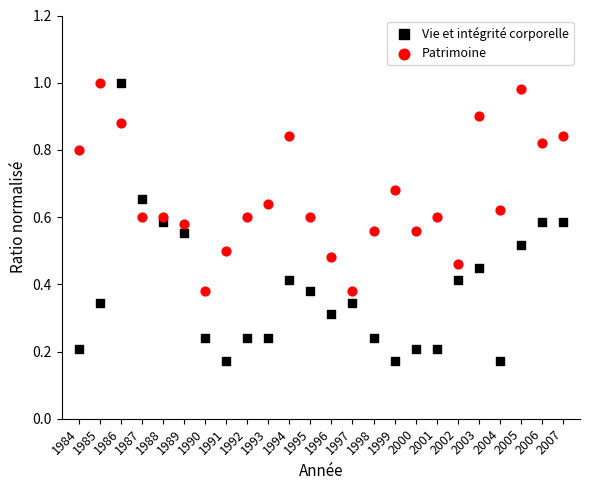

Which series has the largest Y range (max minus min)?

Vie et intégrité corporelle